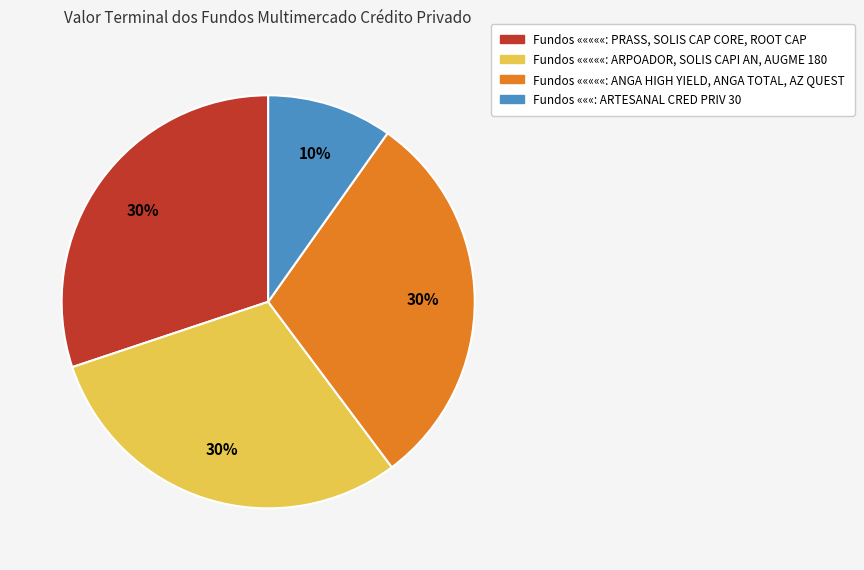

Does any single category account for the majority?

No